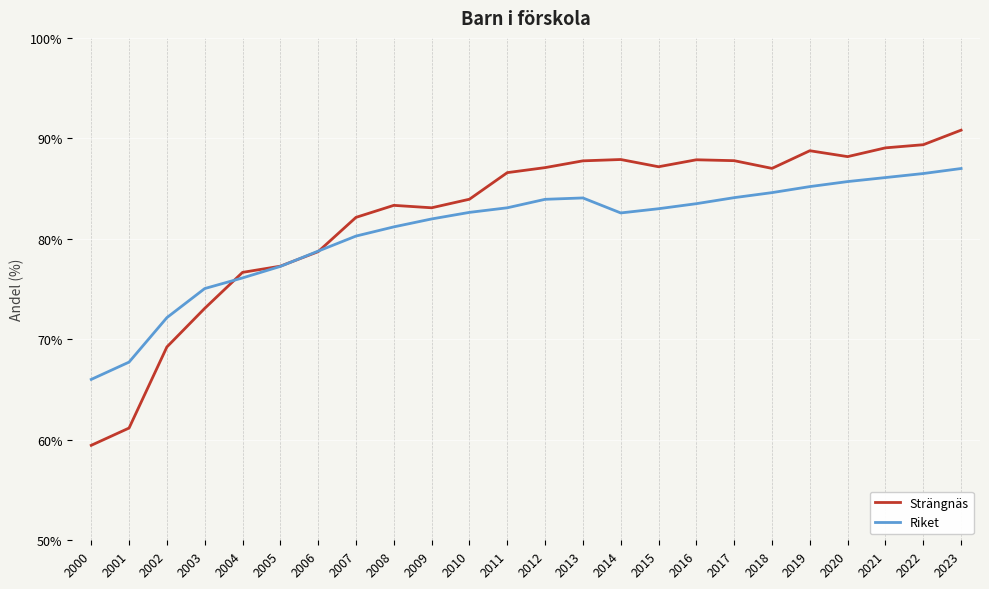

Which series has the widest spread of values?

Strängnäs